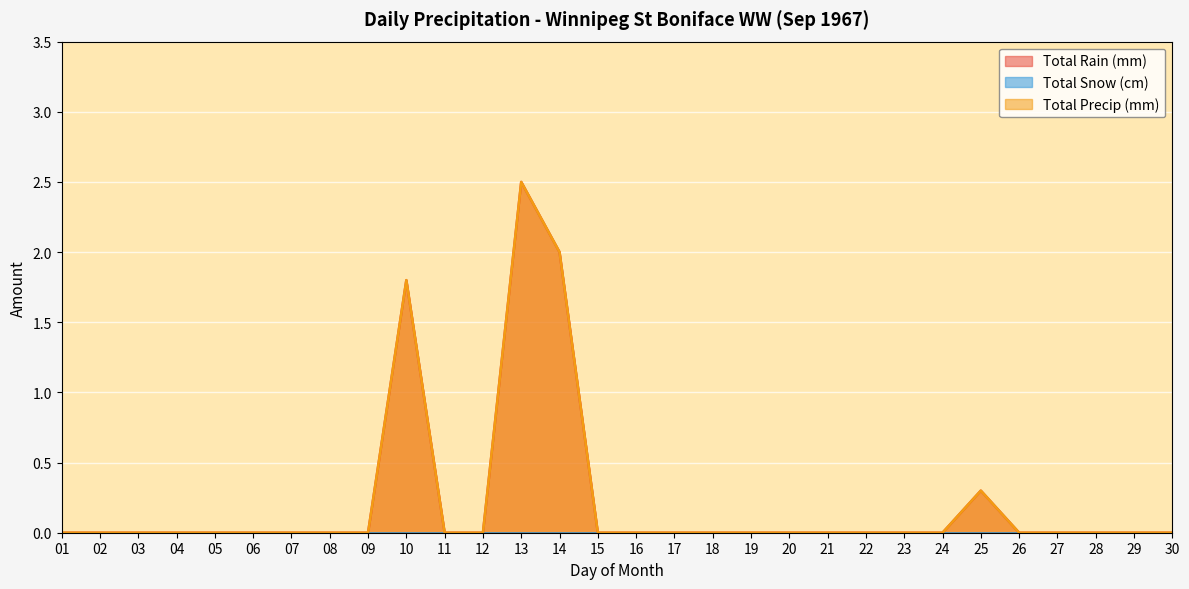

The value of Total Rain (mm) at 17 is 1.6. True or false?

False